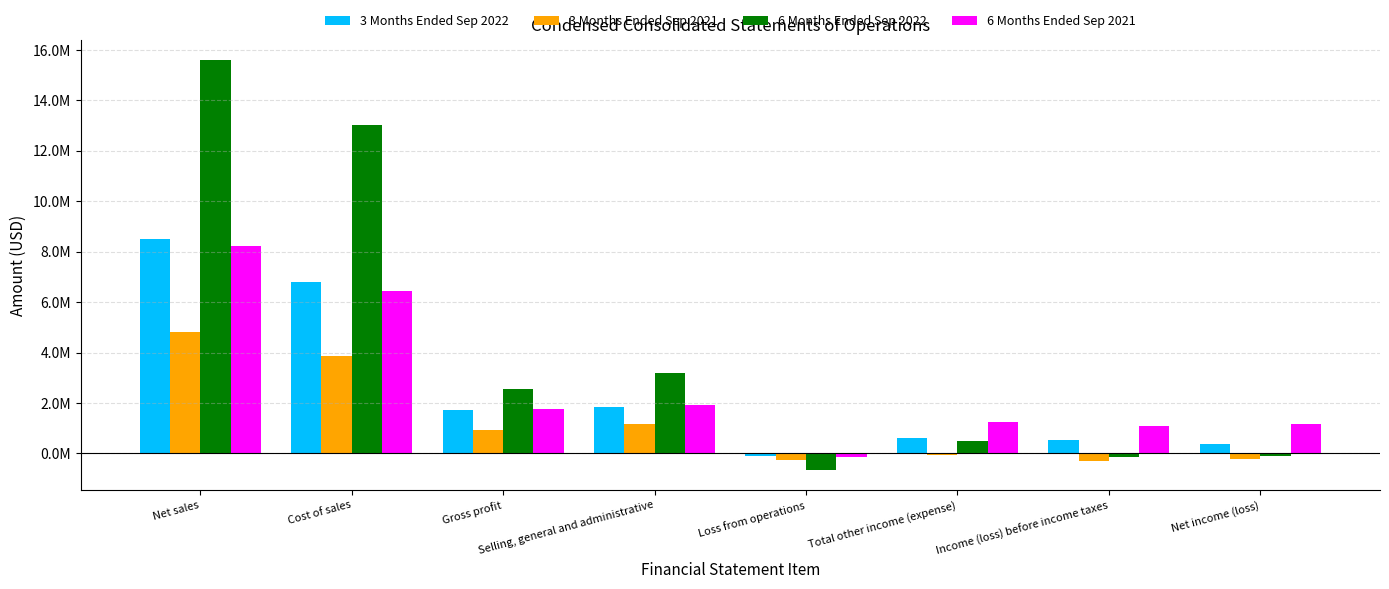

What is the label of the 1st bar from the right?

Net income (loss)